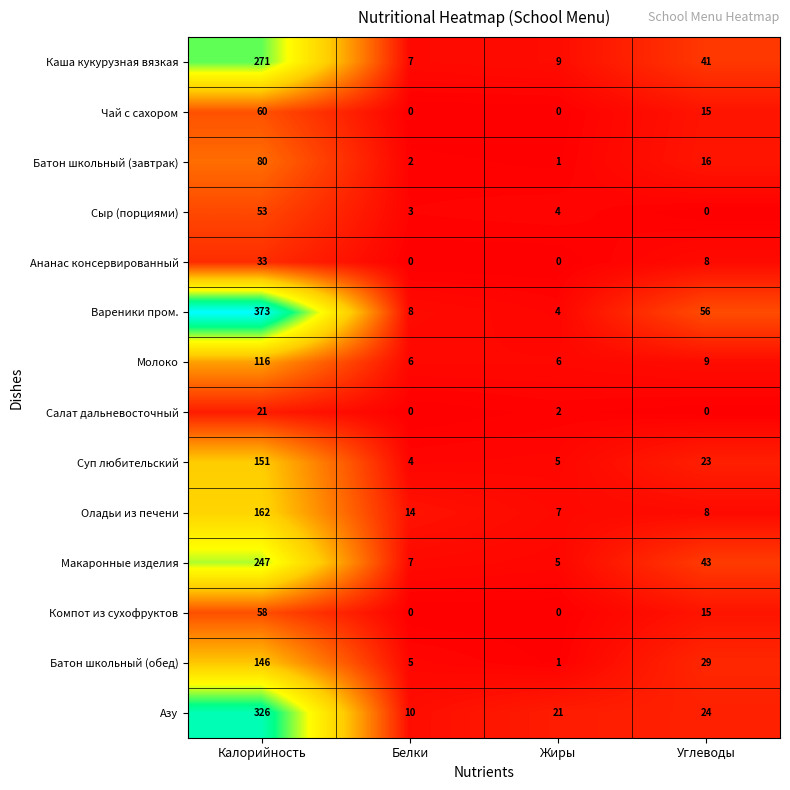

The Макаронные изделия series shows 4 at Белки. True or false?

False